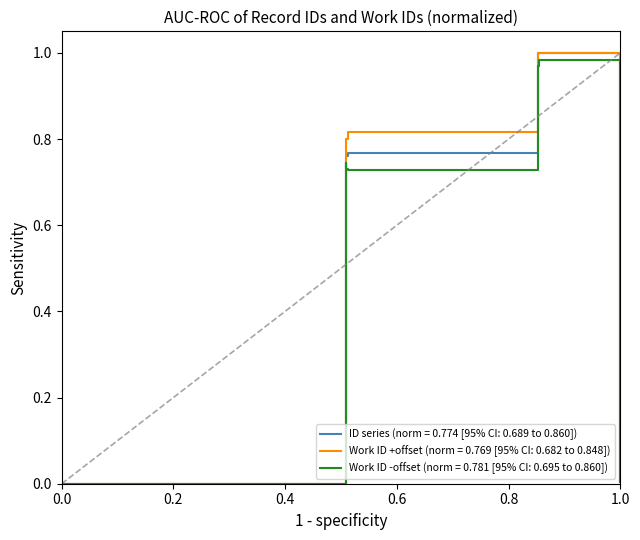

What are all the series names shown in the legend?

ID series (norm = 0.774 [95% CI: 0.689 to 0.860]), Work ID +offset (norm = 0.769 [95% CI: 0.682 to 0.848]), Work ID -offset (norm = 0.781 [95% CI: 0.695 to 0.860])